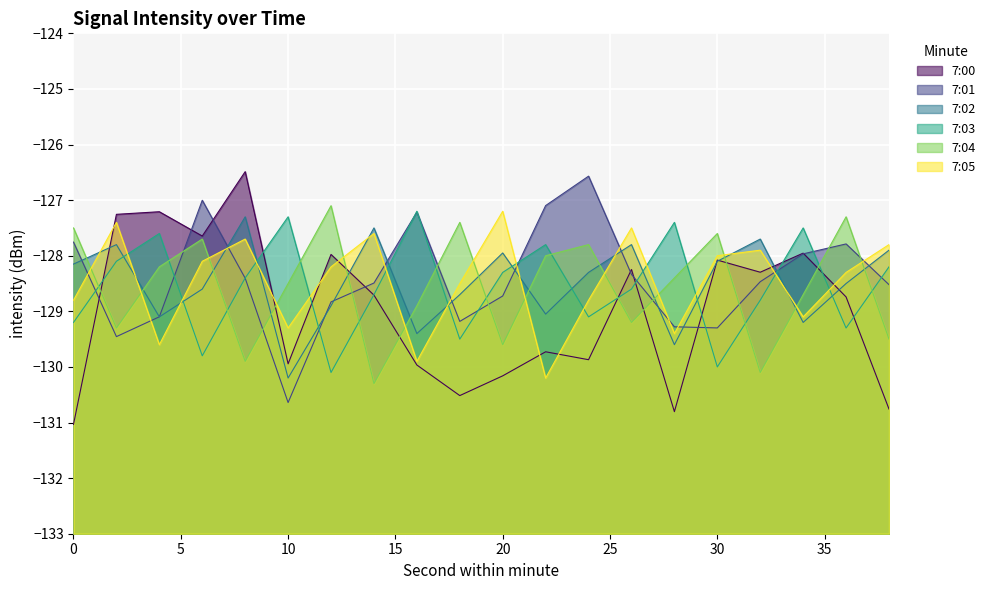

What is the average value of the 7:04 series?

-128.6